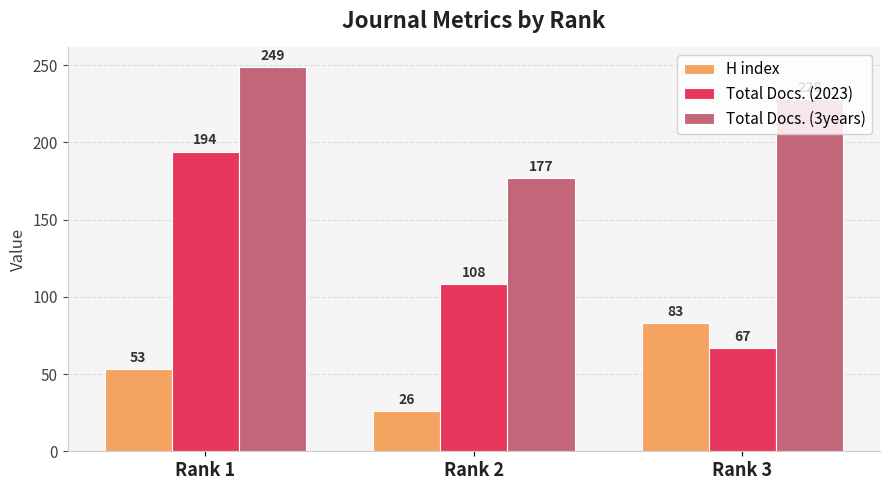

What is the difference between the maximum and minimum values in the H index series?

57